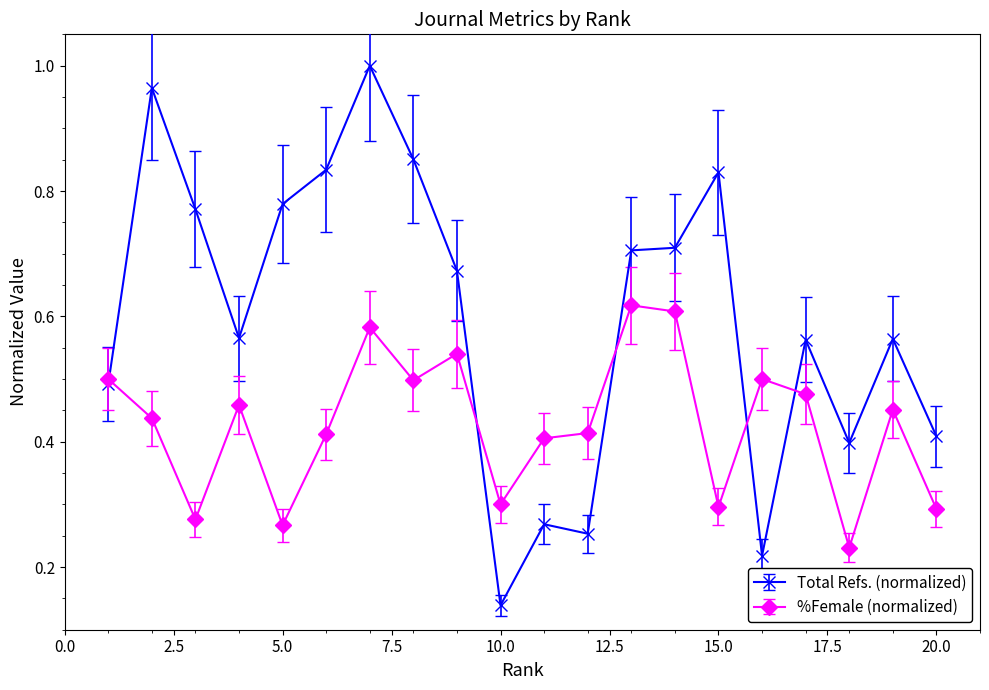

Does the chart have visible grid lines?

No